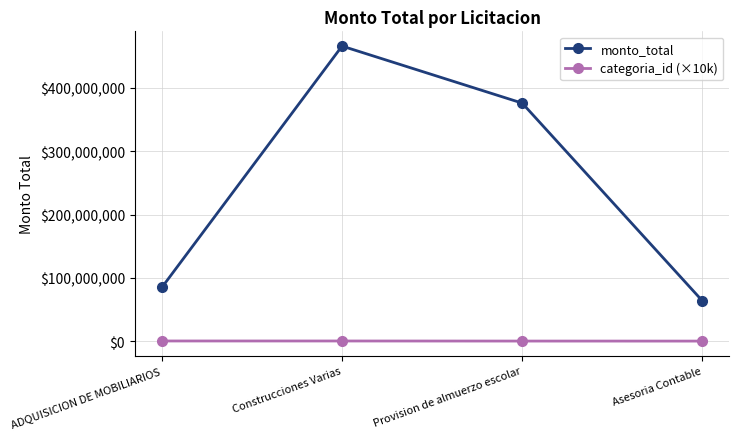

True or false: categoria_id (×10k) has a value of 250000 at Provision de almuerzo escolar.

True